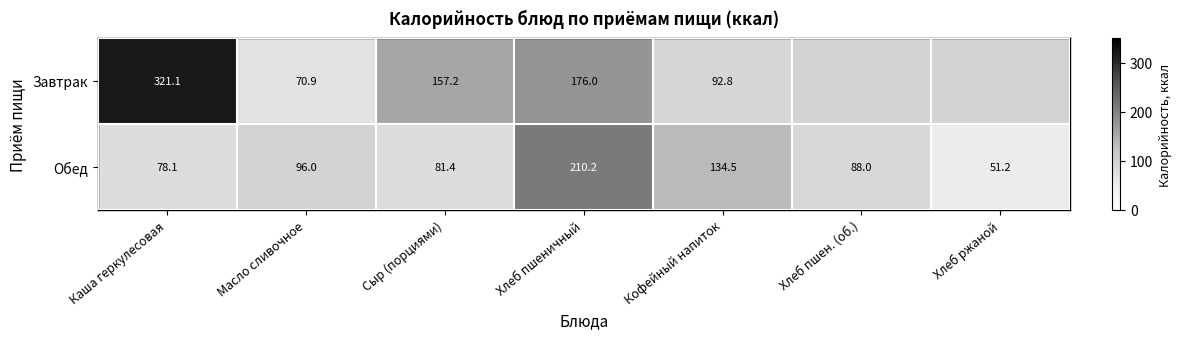

At which label does Обед reach its peak?

Хлеб пшеничный